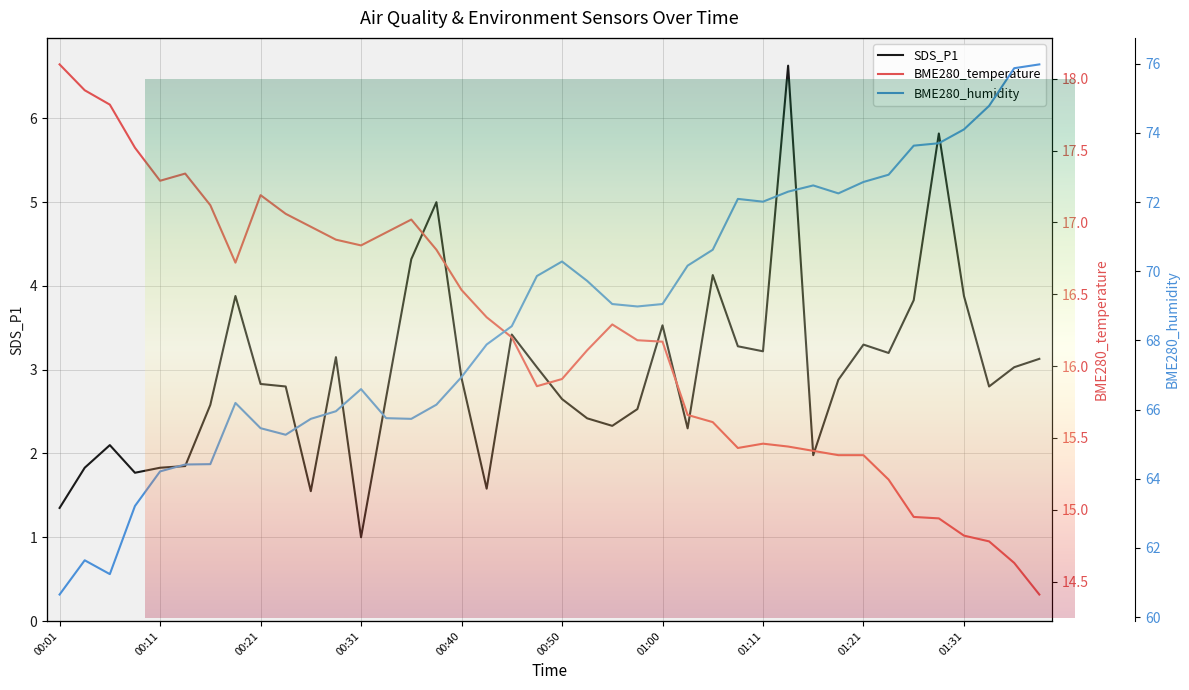

What is the maximum value shown in the chart?

76.0